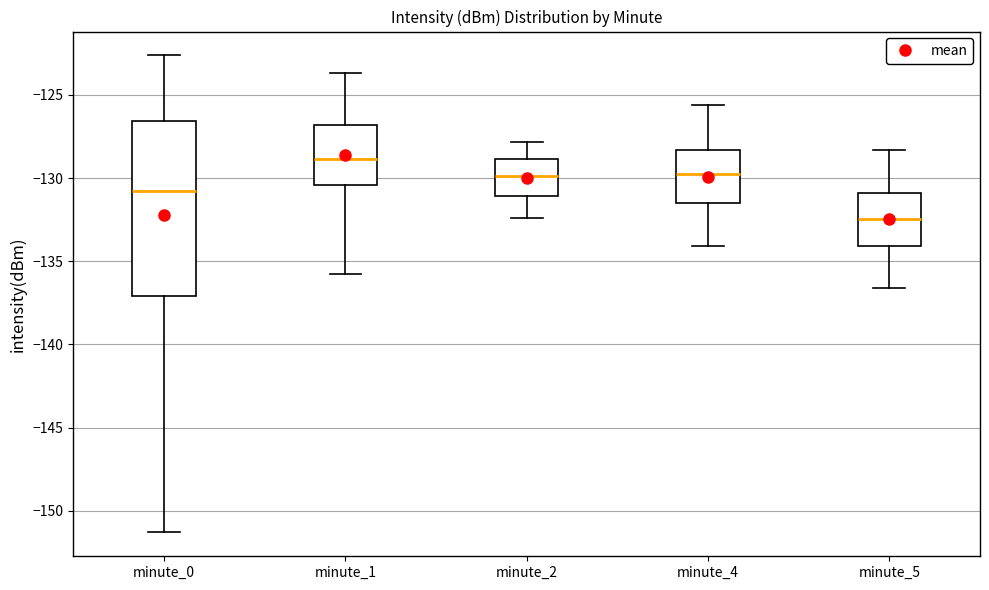

Which box's median line is the highest?

minute_1